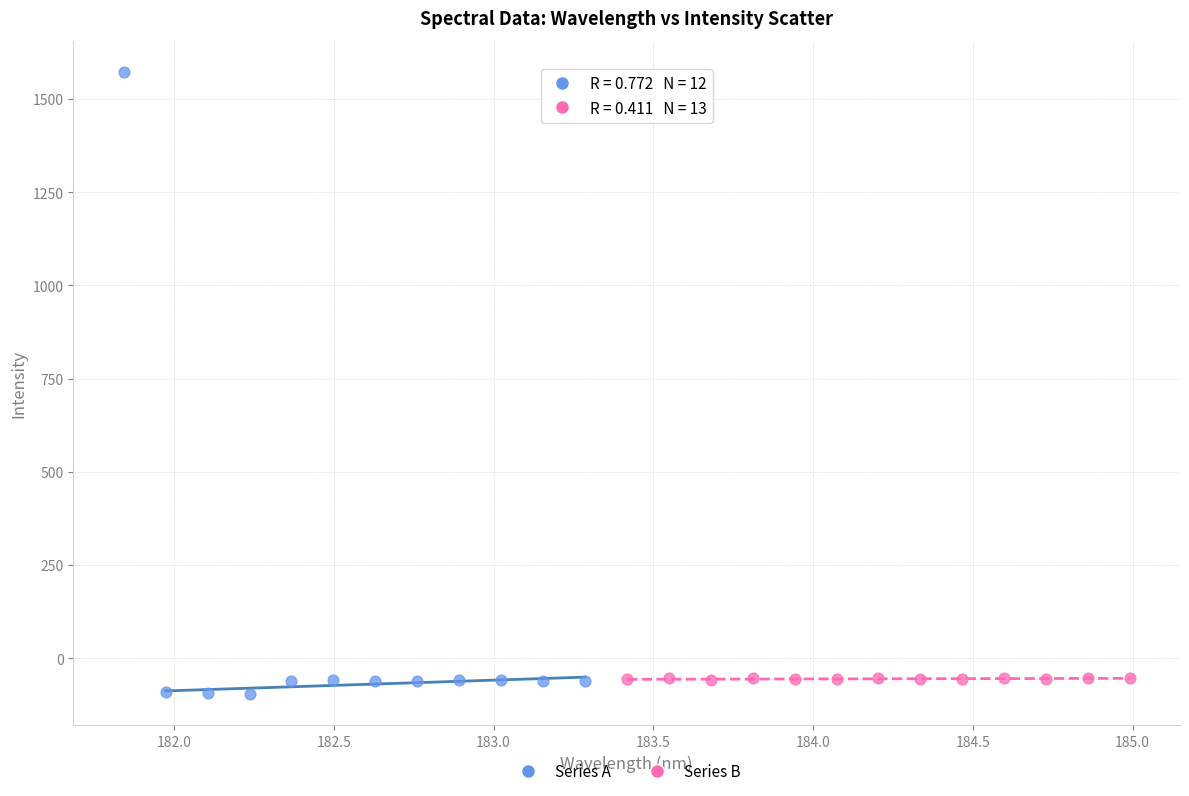

Which series reaches the maximum Y coordinate?

Series A